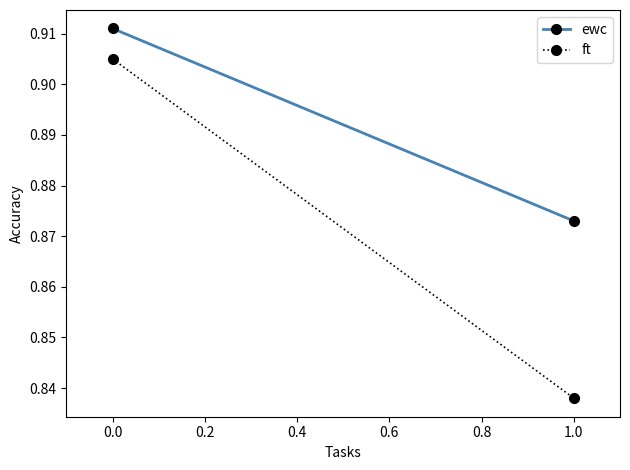

Is the value of ewc at 0.0 greater than the value of ft at 1.0?

Yes